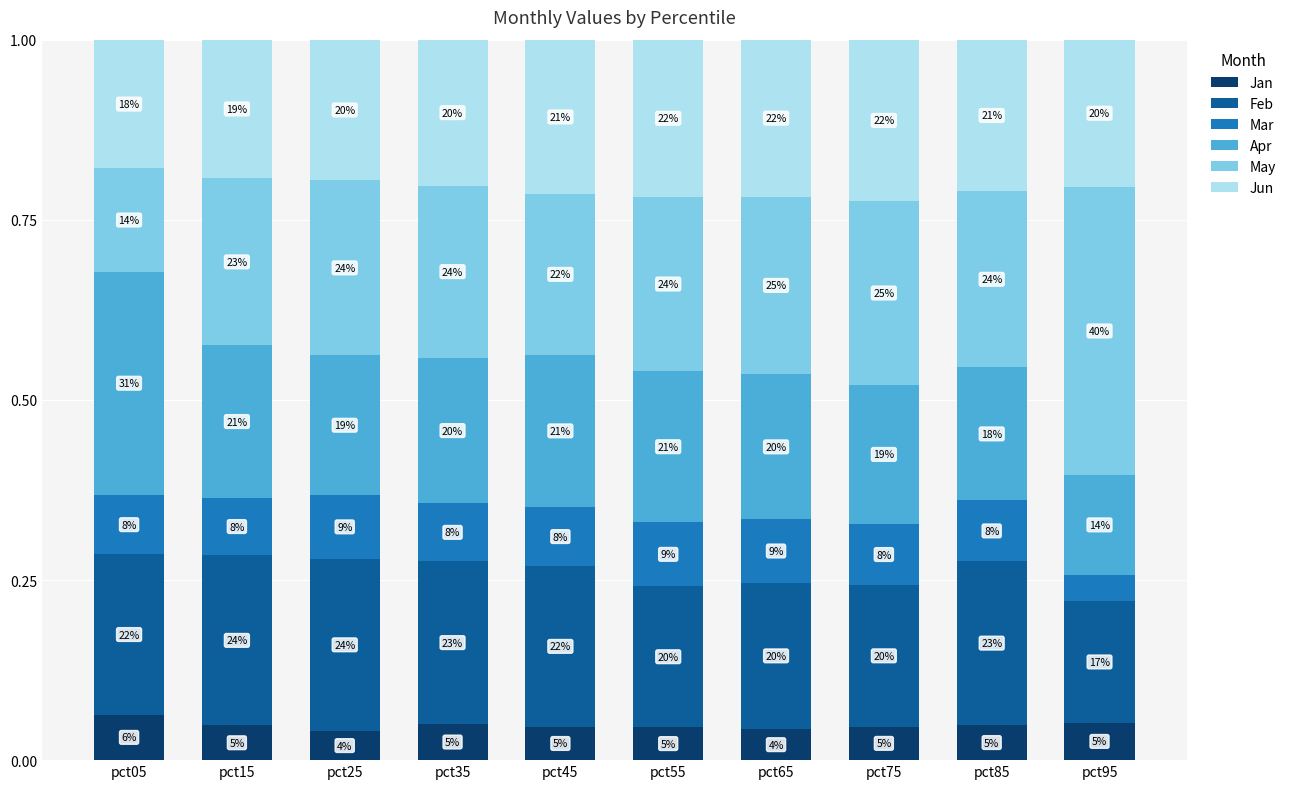

What are all the series names shown in the legend?

Jan, Feb, Mar, Apr, May, Jun